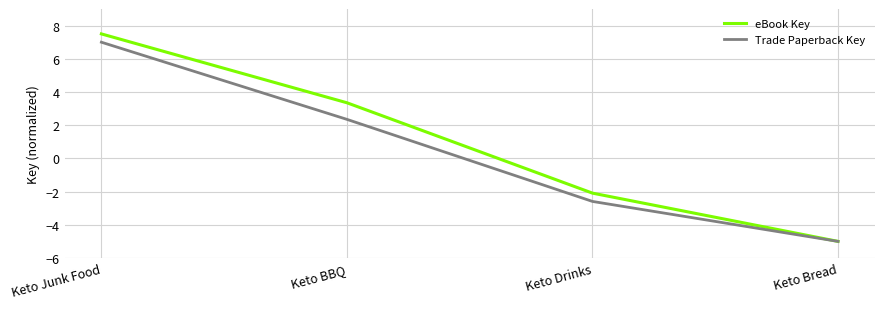

What is the highest value of the eBook Key series?

7.5